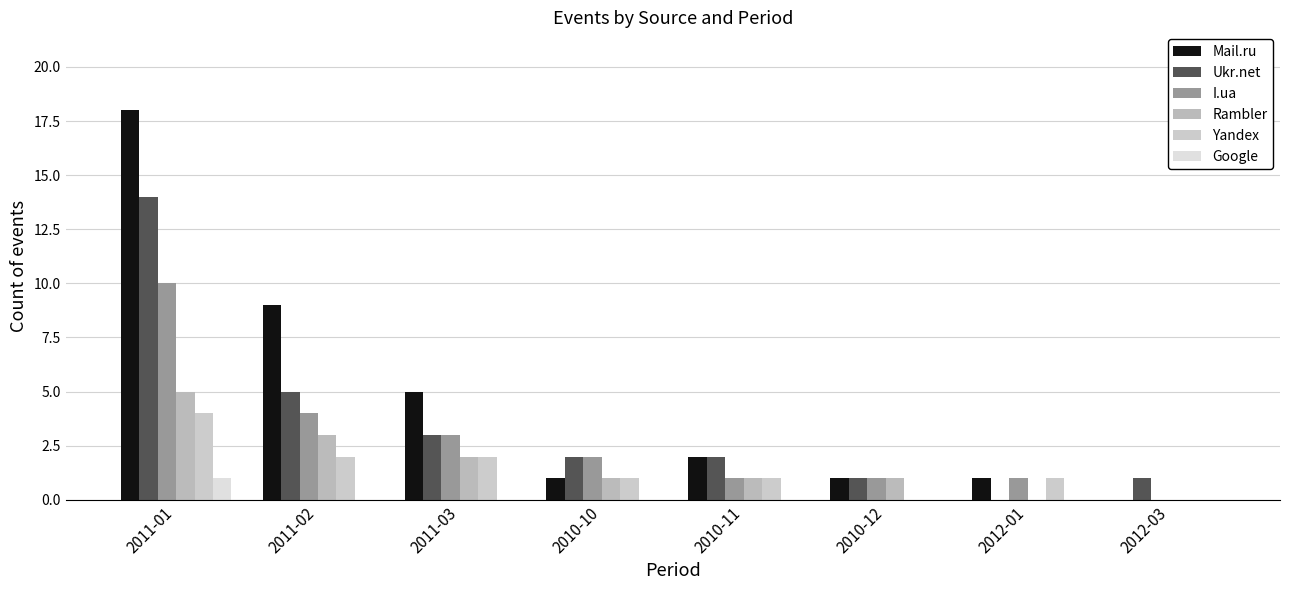

Rank the series by their maximum value, from lowest to highest.

Google, Yandex, Rambler, I.ua, Ukr.net, Mail.ru